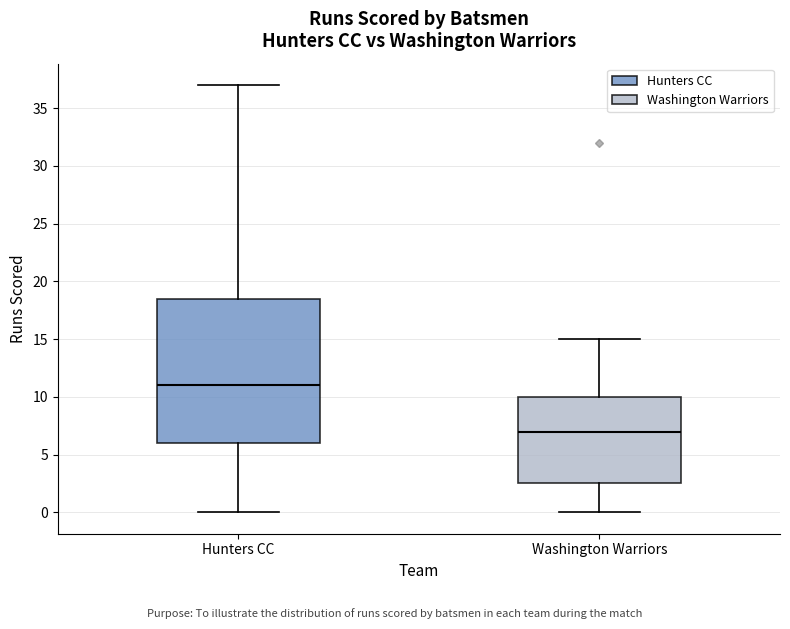

Reading left to right, transcribe this box plot: for each box, give where its median line is, the range the box spans, and where its two whiskers end, as read against the y-axis. The values are not printed on the chart, so give them approximately, as read against the axis.

Hunters CC: median 11.0, box 6.0 to 18.5, whiskers 0.0 to 37.0
Washington Warriors: median 7.0, box 2.5 to 10.0, whiskers 0.0 to 15.0